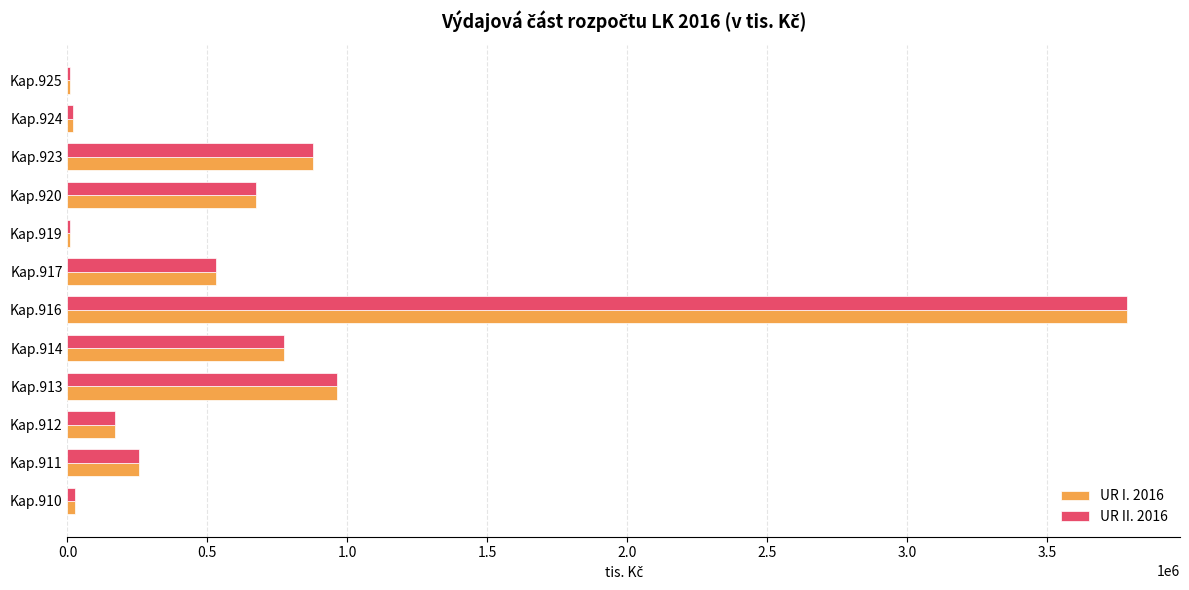

What is the maximum value for UR I. 2016?

3785443.7